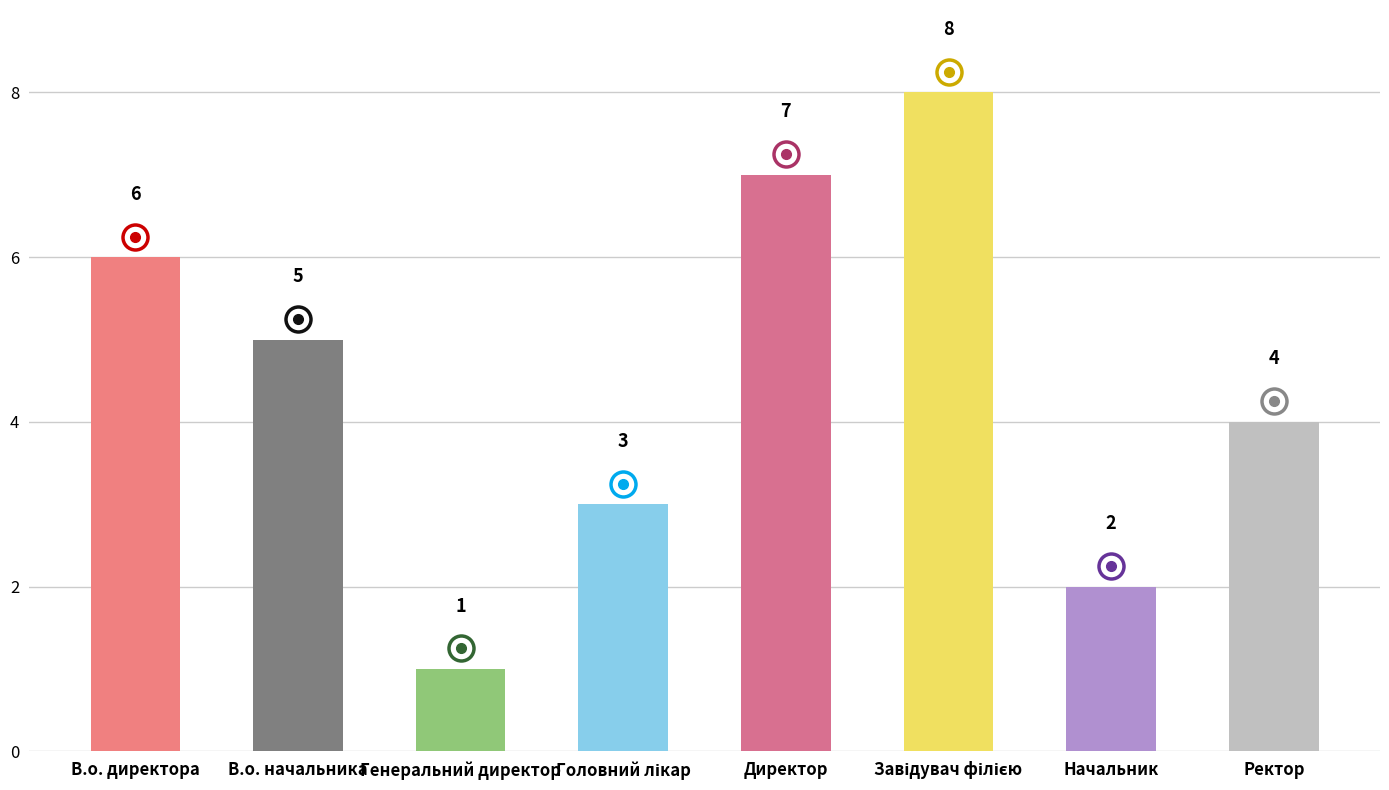

True or false: the data shows 6 at В.о. директора.

True